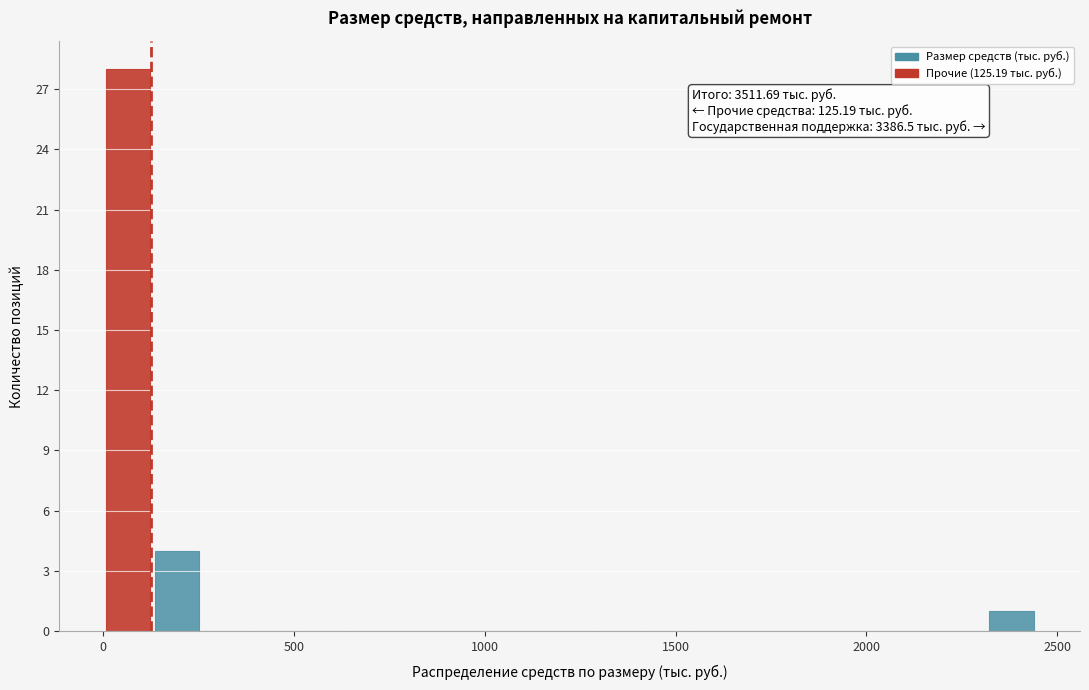

Around what value on the x-axis is the tallest bar? Give the approximate position of its centre, as read against the axis.

50